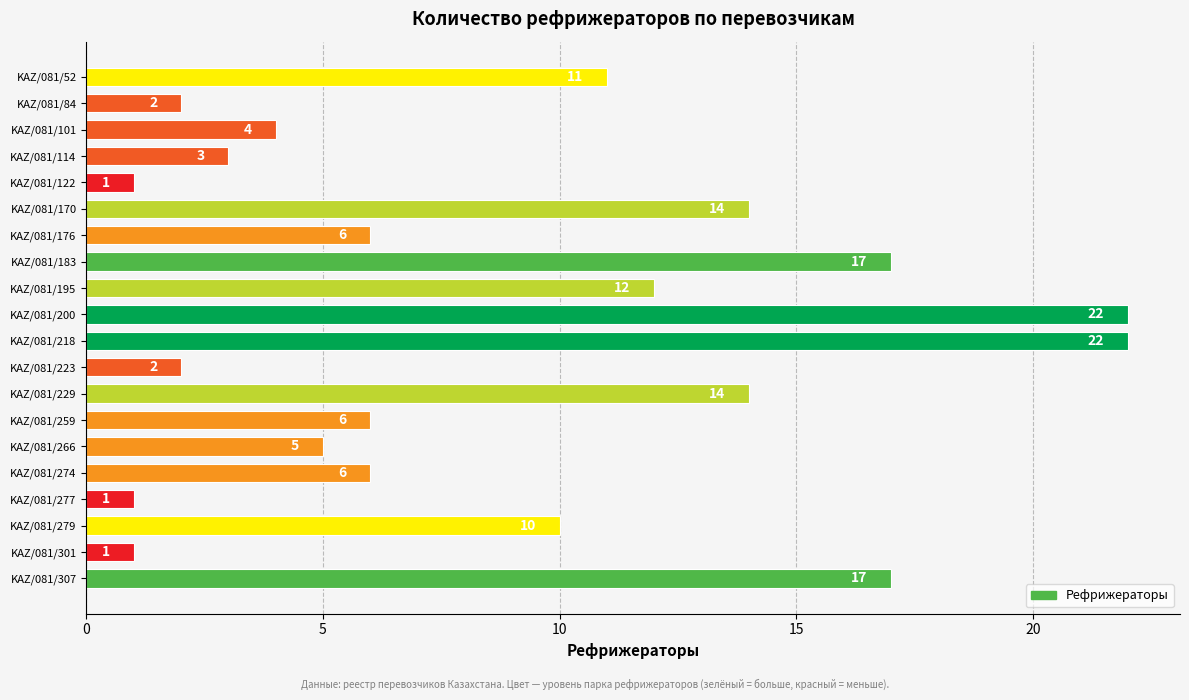

Between KAZ/081/279 and KAZ/081/274, which is larger?

KAZ/081/279